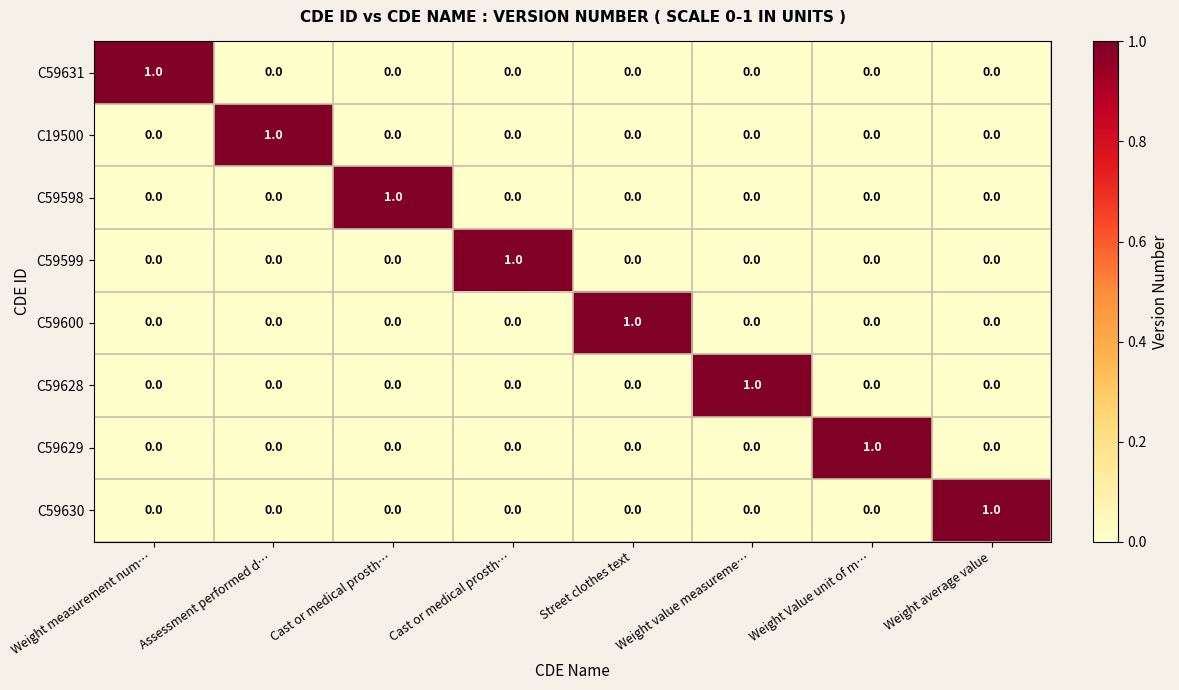

How many values in C59598 are above zero?

1